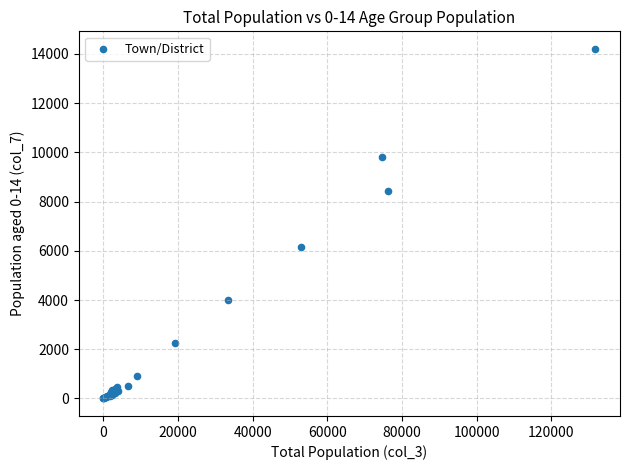

What Y value in the scatter plot is closest to 7102?

6151